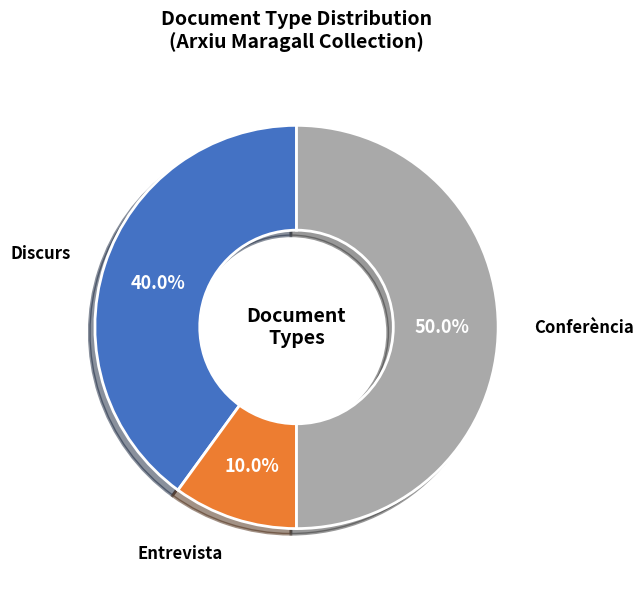

How many segments does this pie chart have?

3